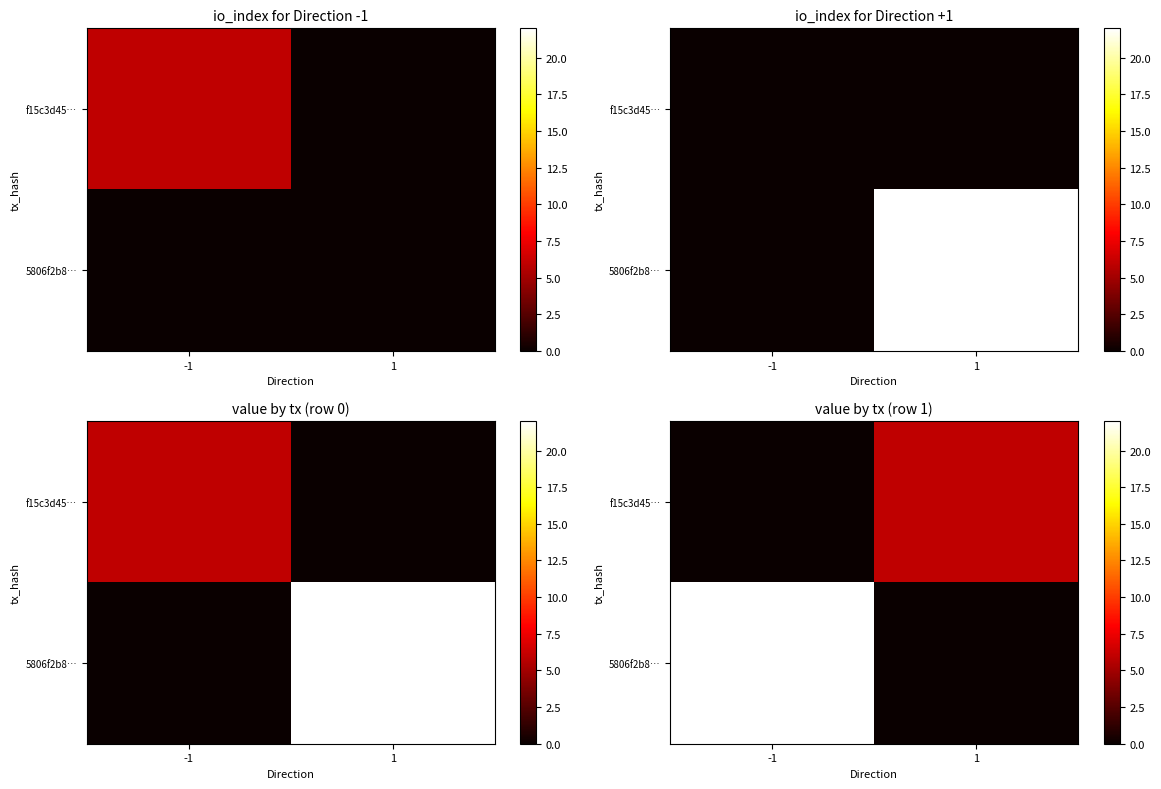

At which label does 5806f2b8… reach its peak?

-1